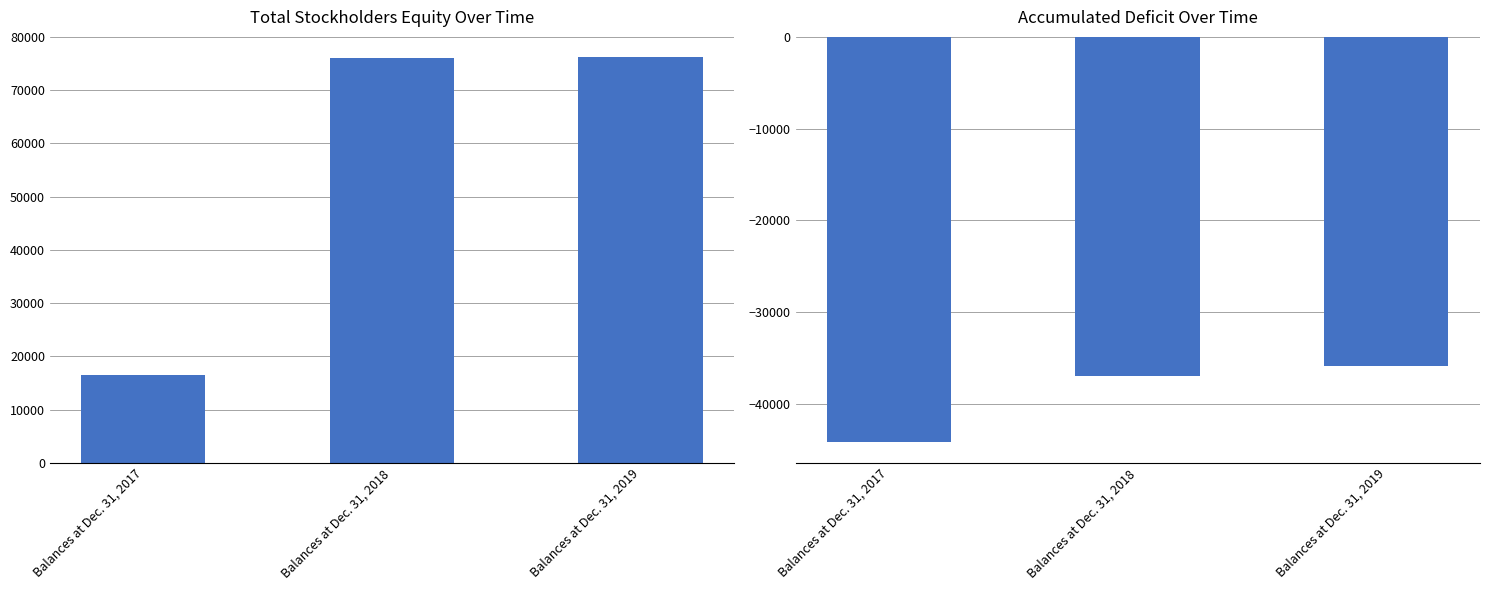

What is the lowest value of the Accumulated Deficit series?

-44218